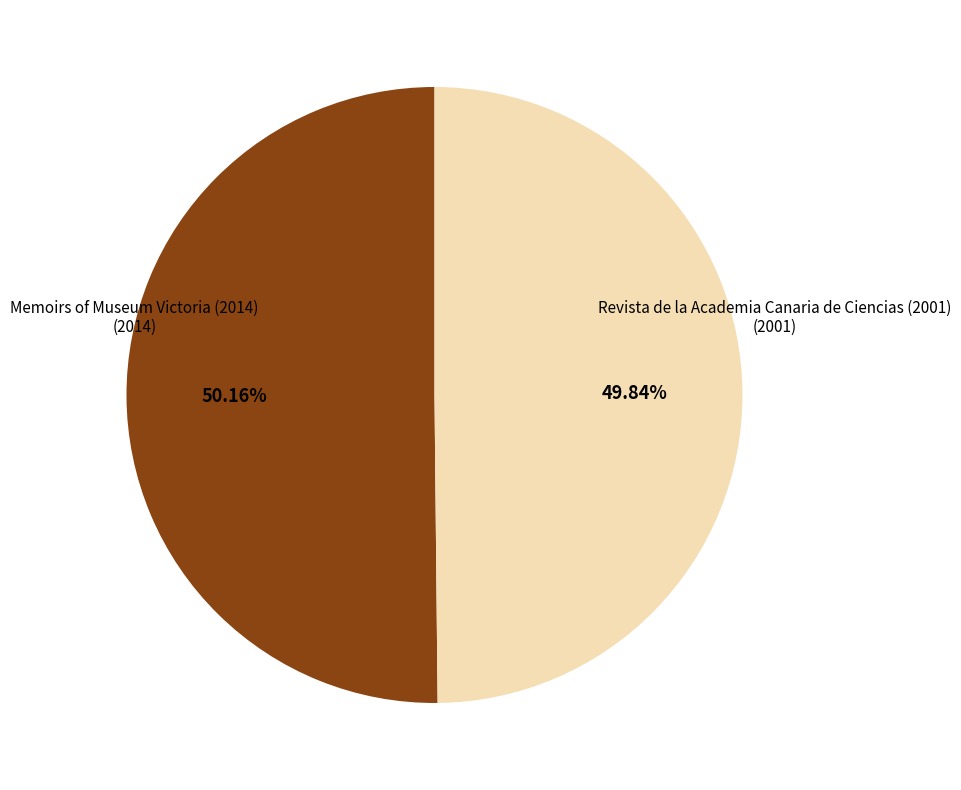

Approximately how many times larger is the value at Memoirs of Museum Victoria (2014) compared to Revista de la Academia Canaria de Ciencias (2001)?

1.0